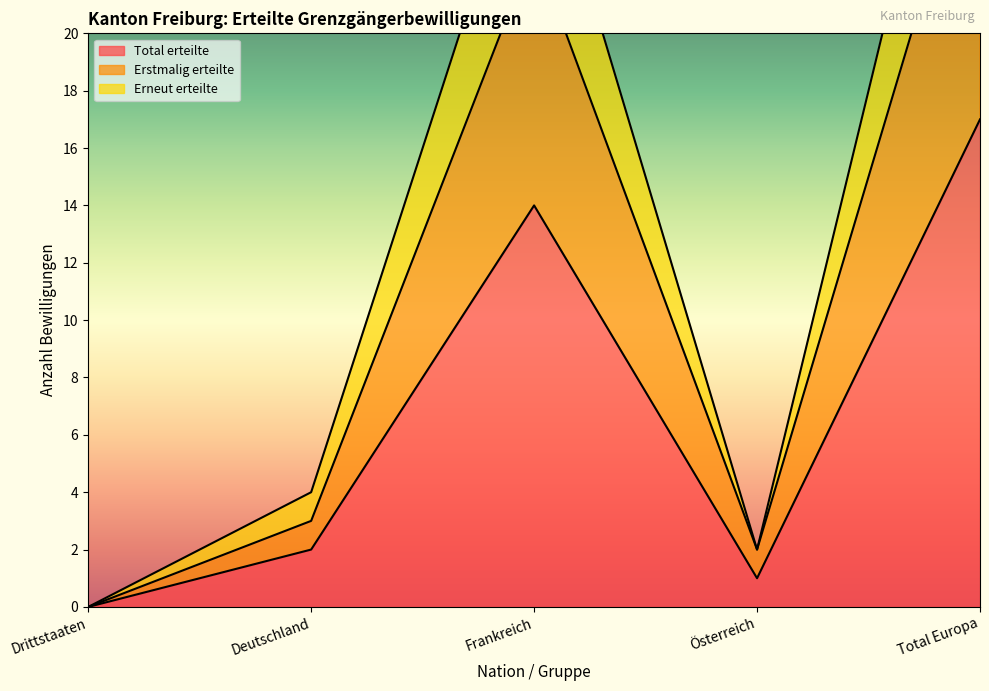

What is the value of the Erneut erteilte point at the 5th from the left?

34